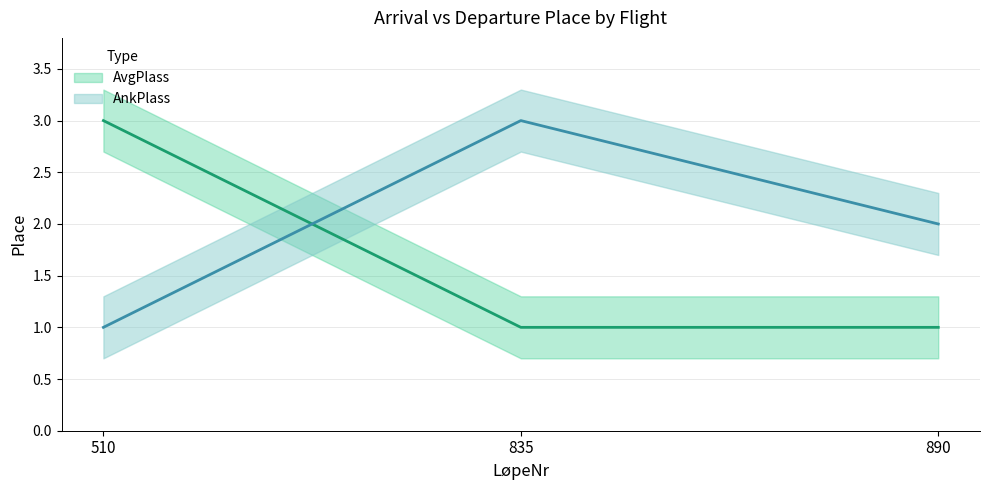

True or false: AvgPlass has a value of 3 at 510.

True